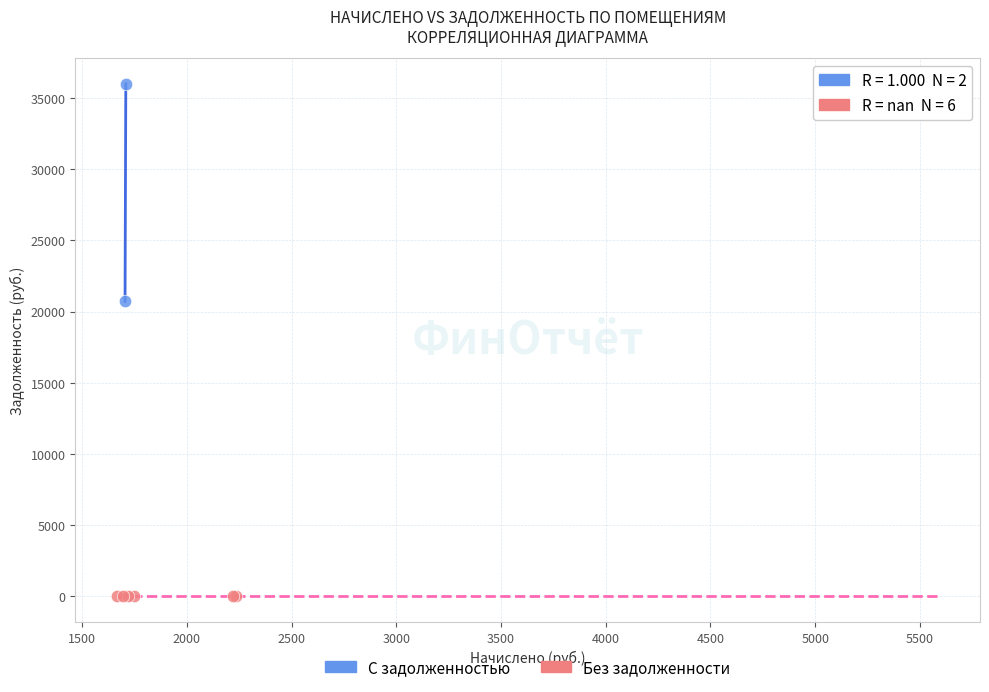

Which series contains the lowest Y value?

Без задолженности